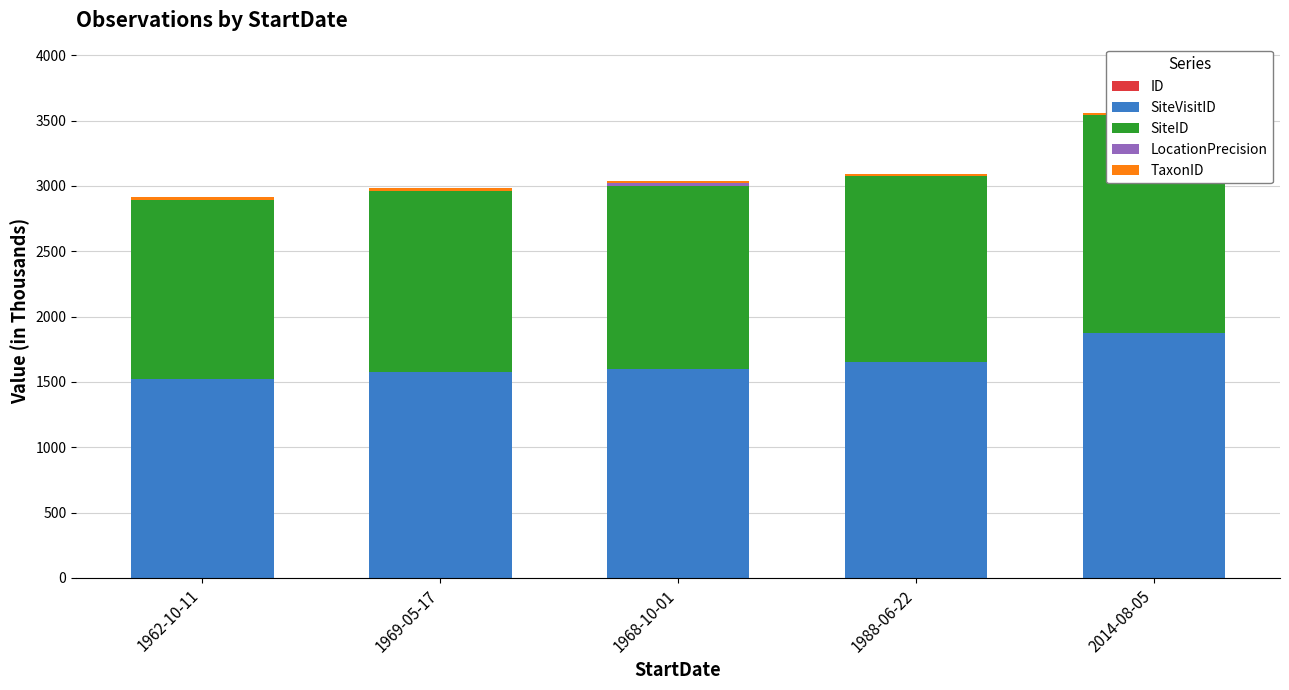

At which label is SiteID closest to 1517?

1988-06-22